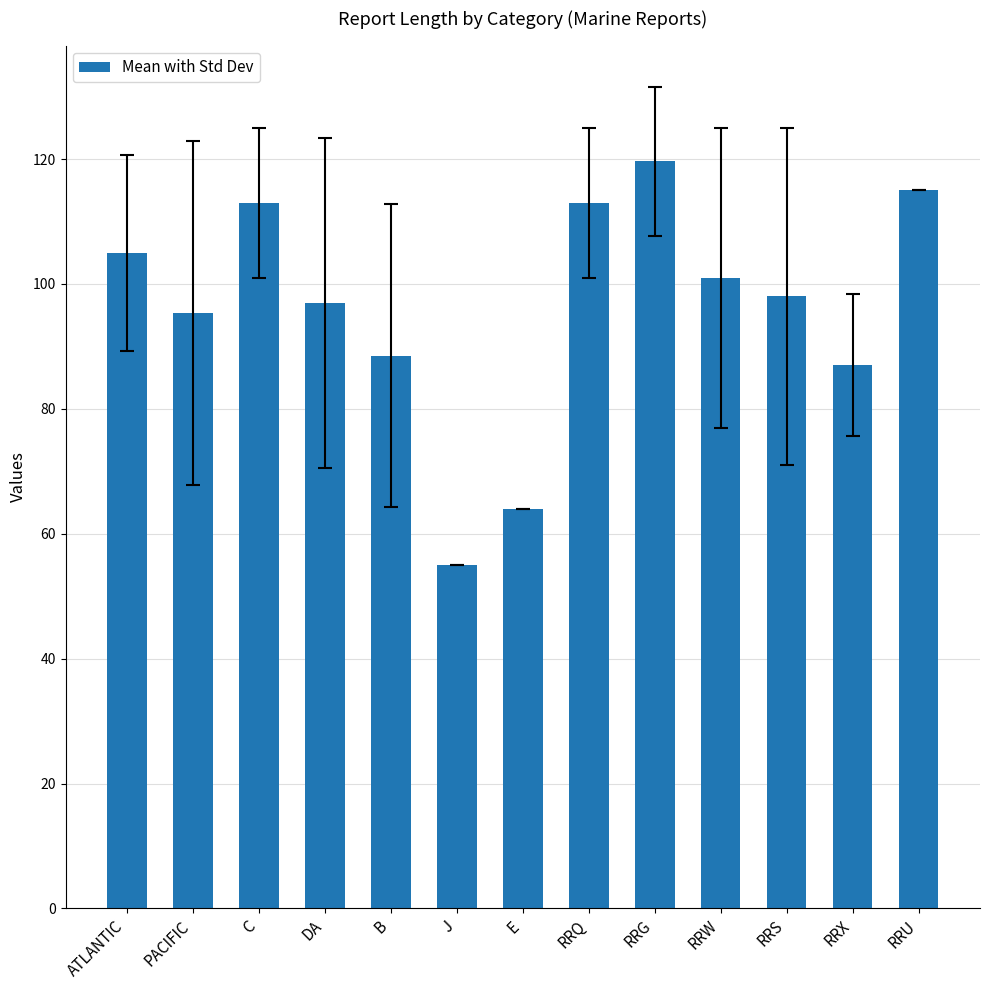

Where does the data first go above 98?

ATLANTIC